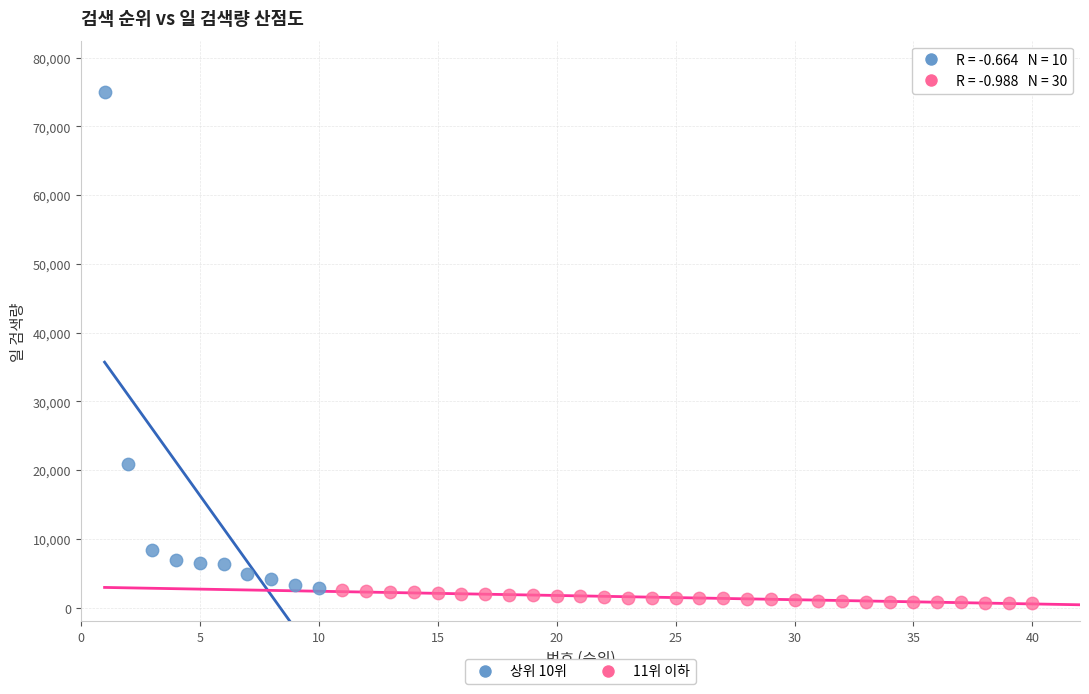

Which series has the largest Y range (max minus min)?

상위 10위